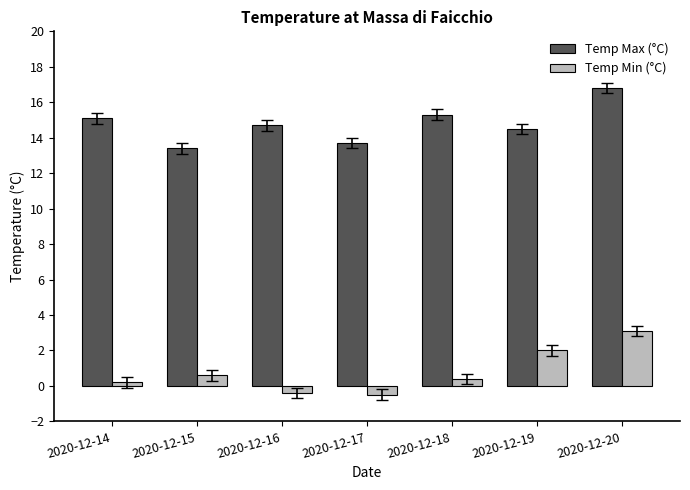

Is it true that Temp Min (°C) equals 1.7 at 2020-12-20?

False